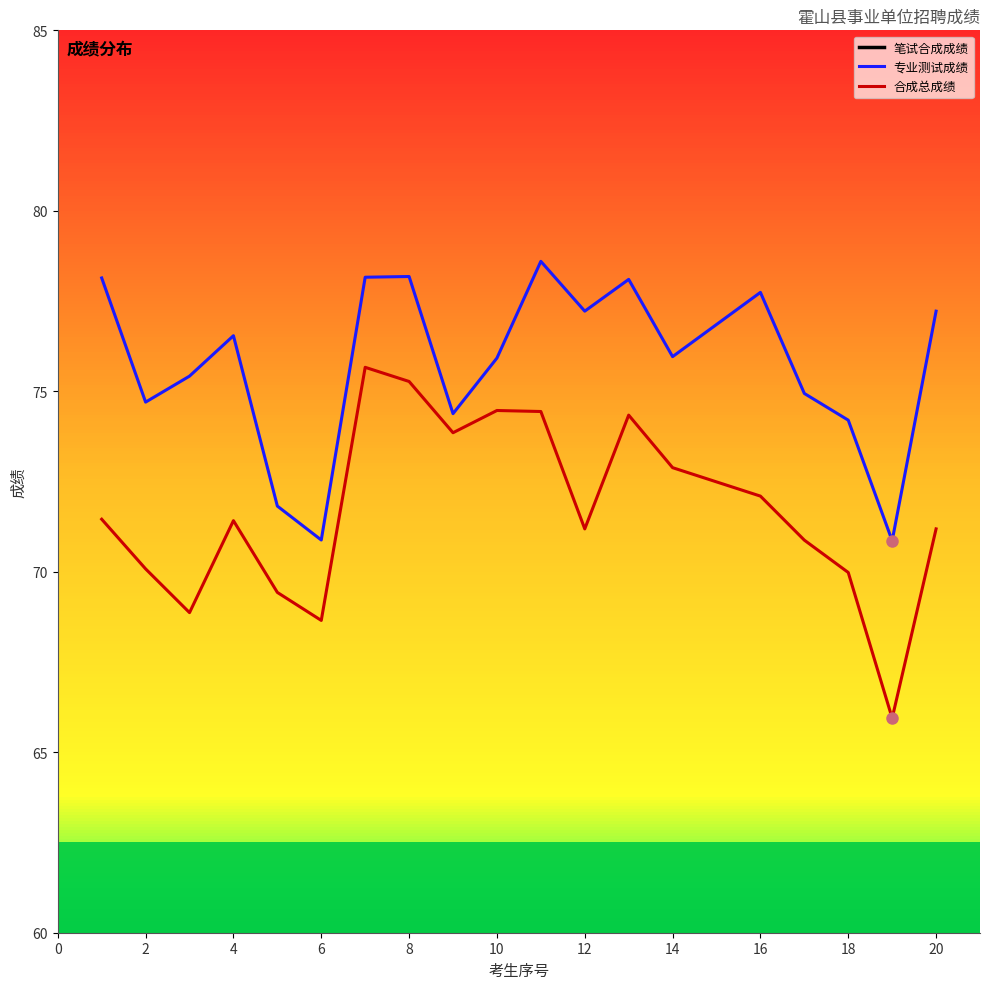

True or false: 专业测试成绩 and 合成总成绩 cross at least once.

False